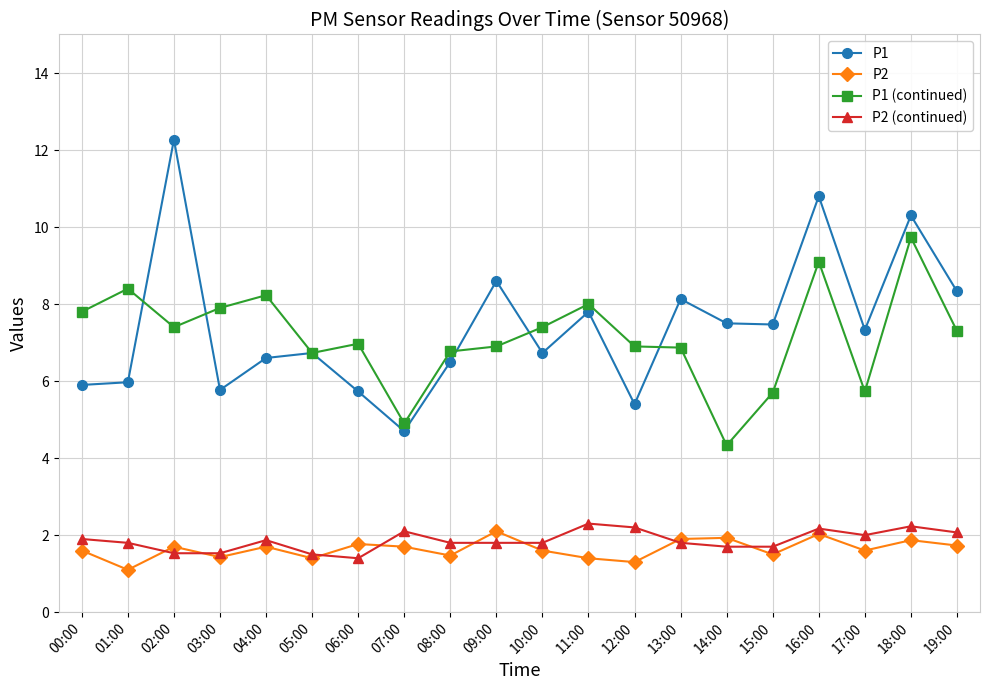

Where is the first local minimum for P1 (continued)?

02:00